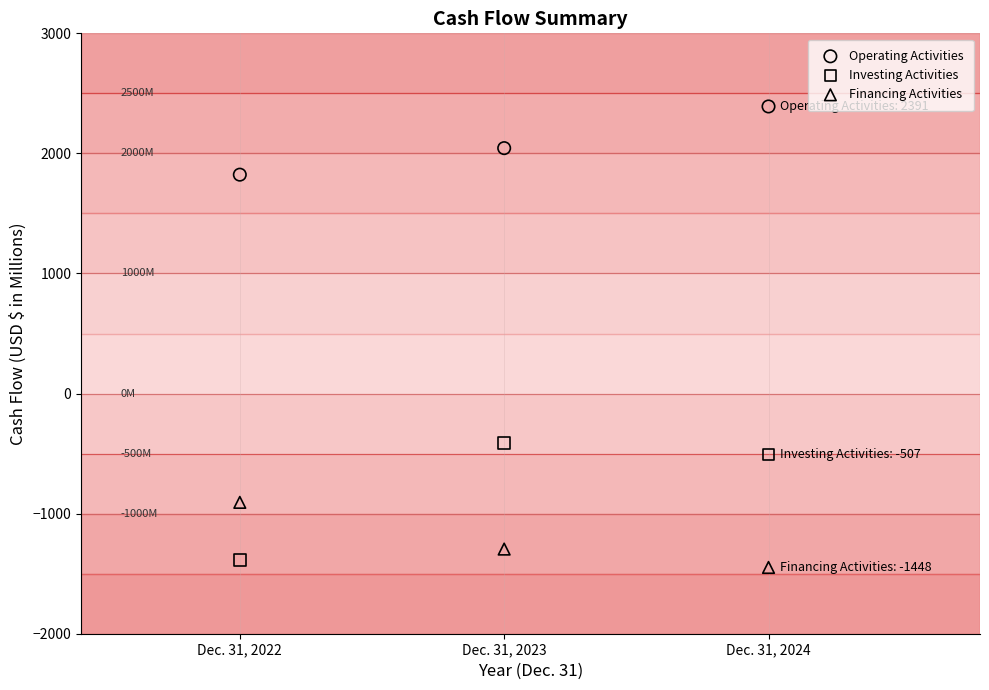

What are all the series names shown in the legend?

Operating Activities, Investing Activities, Financing Activities